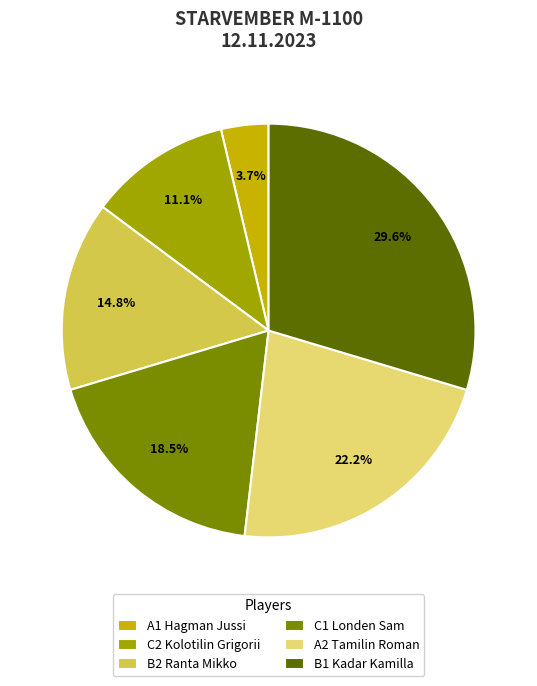

Count the number of slices in the pie.

6